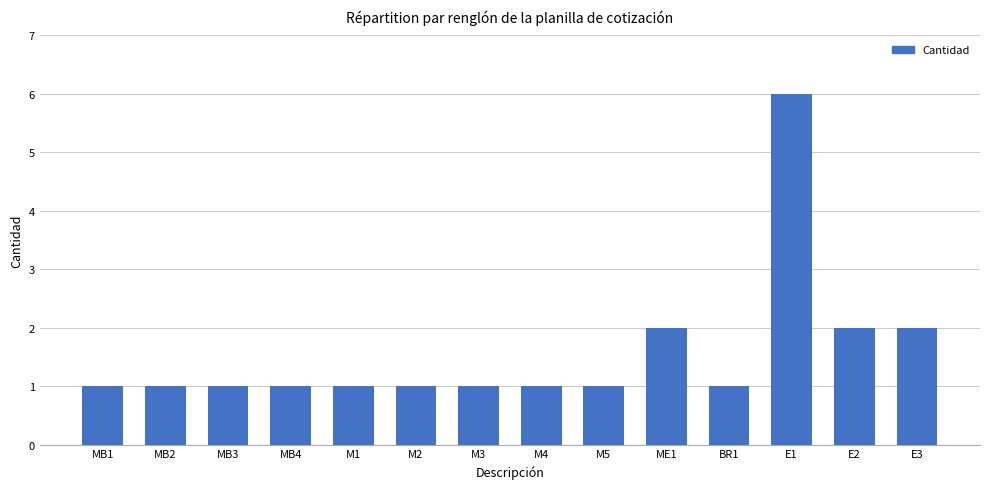

Does the chart contain stacked bars?

No